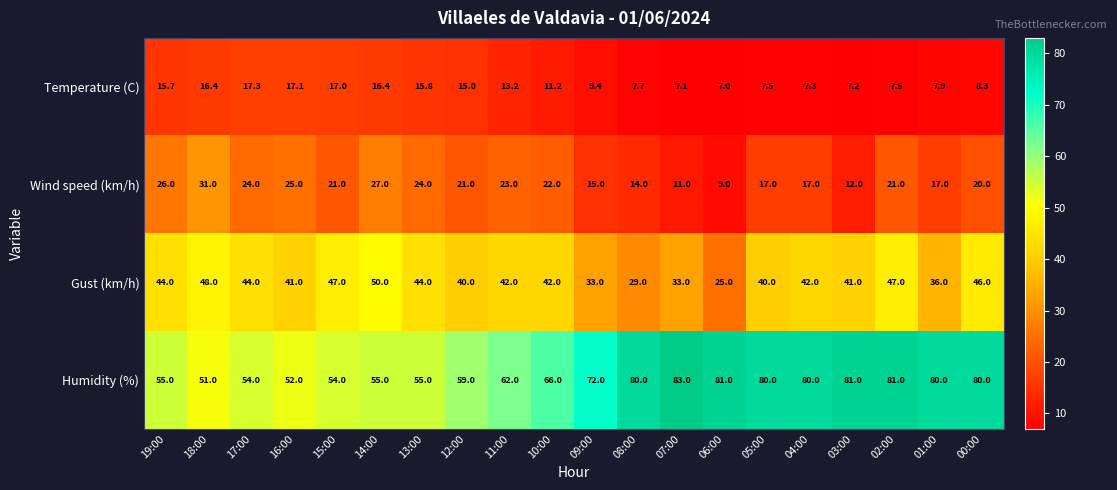

Which category has the lowest value across all series?

06:00